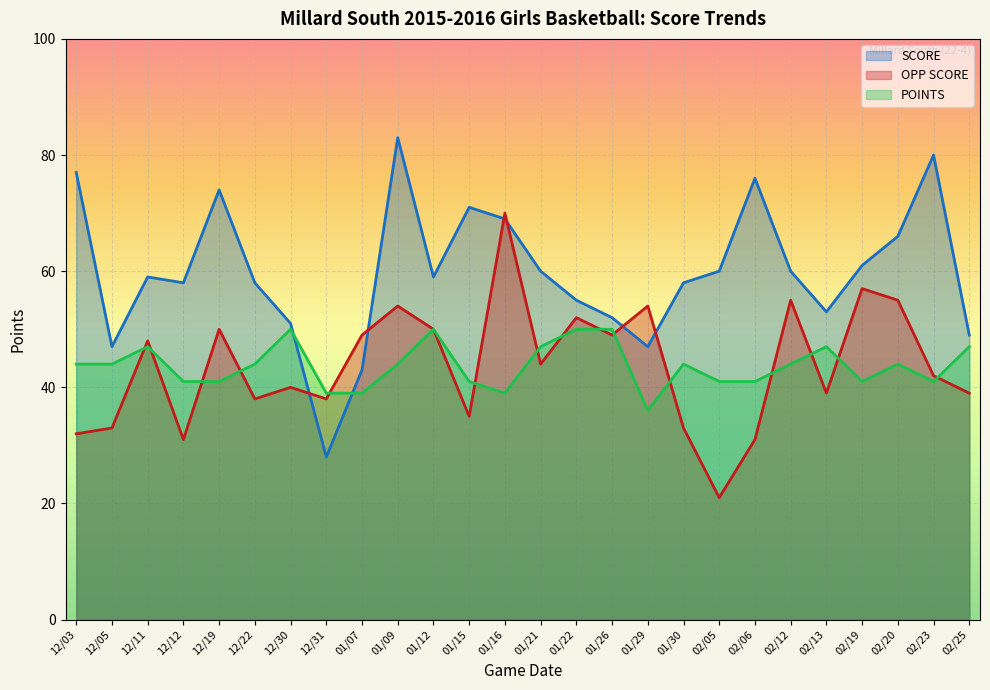

What is the difference between the highest and lowest values at 01/26?

3